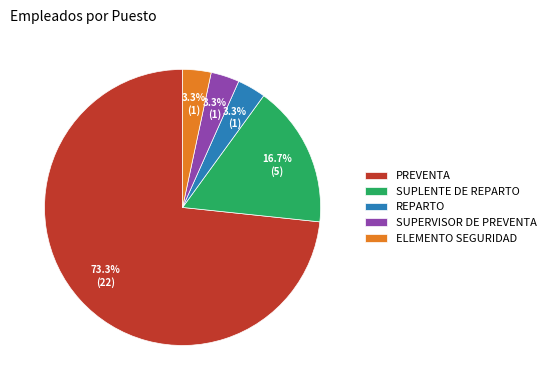

Does SUPERVISOR DE PREVENTA represent more than half of the total?

No